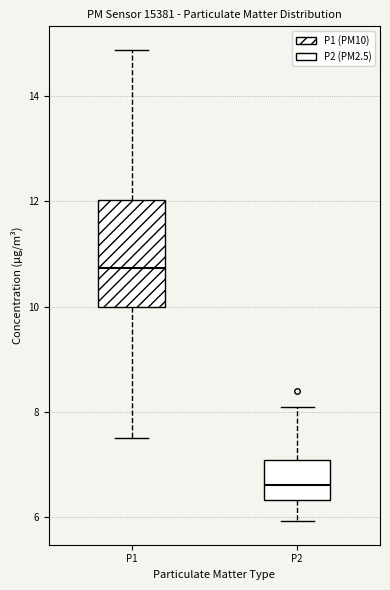

Reading left to right, read every box against the y-axis: the position of its median line, the range the box covers, and the ends of its whiskers. The values are not printed on the chart, so give them approximately, as read against the axis.

P1: median 10.8, box 10.0 to 12.0, whiskers 7.6 to 14.8
P2: median 6.6, box 6.4 to 7.0, whiskers 6.0 to 8.2